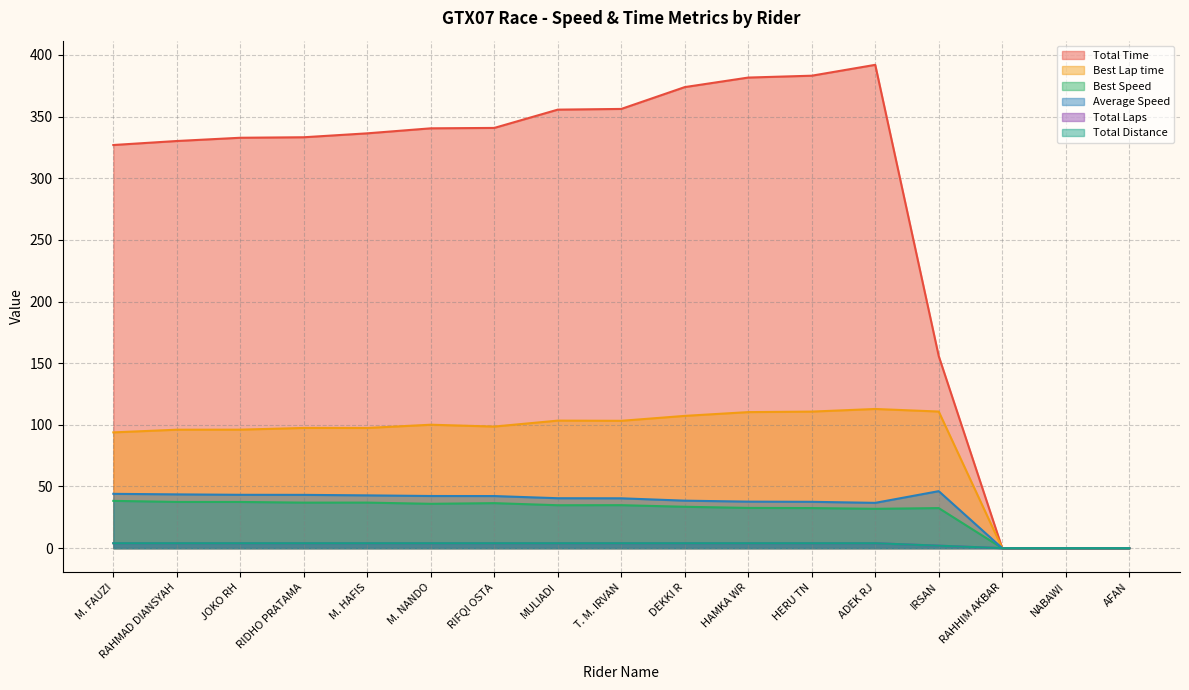

Which series has the largest total across all categories?

Total Time